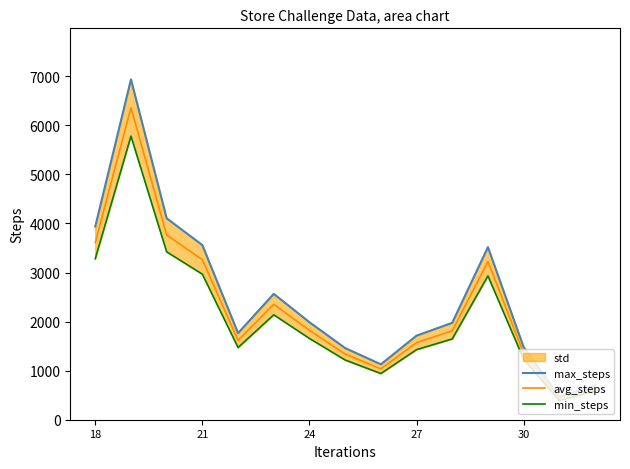

What is the maximum value shown in the chart?

6936.0